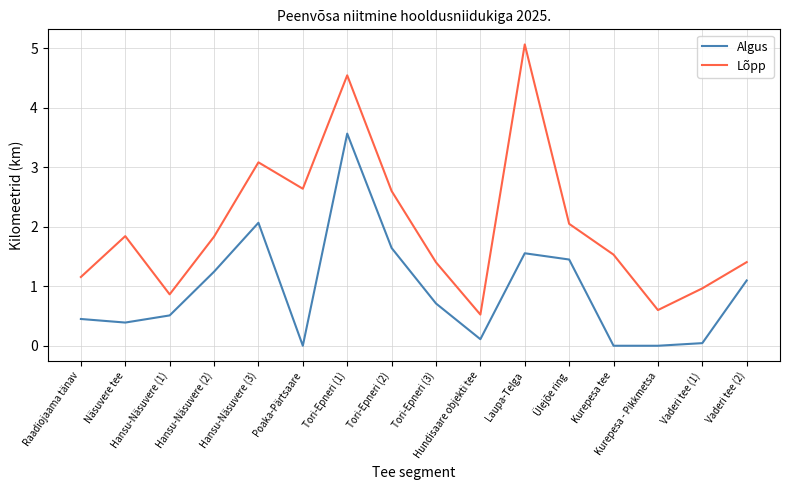

What is the difference between the maximum and minimum values in the Lõpp series?

4.5